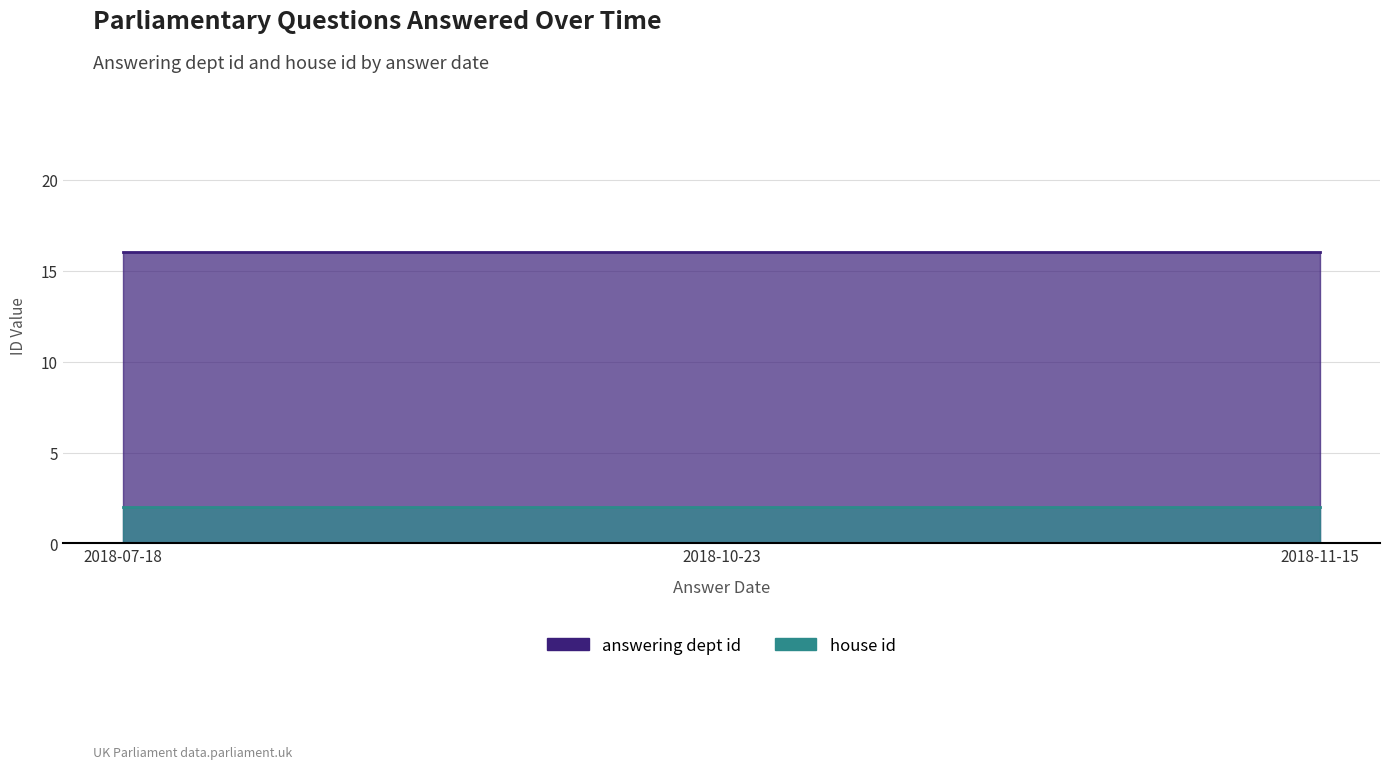

What is the label of the 2nd point from the right?

2018-10-23